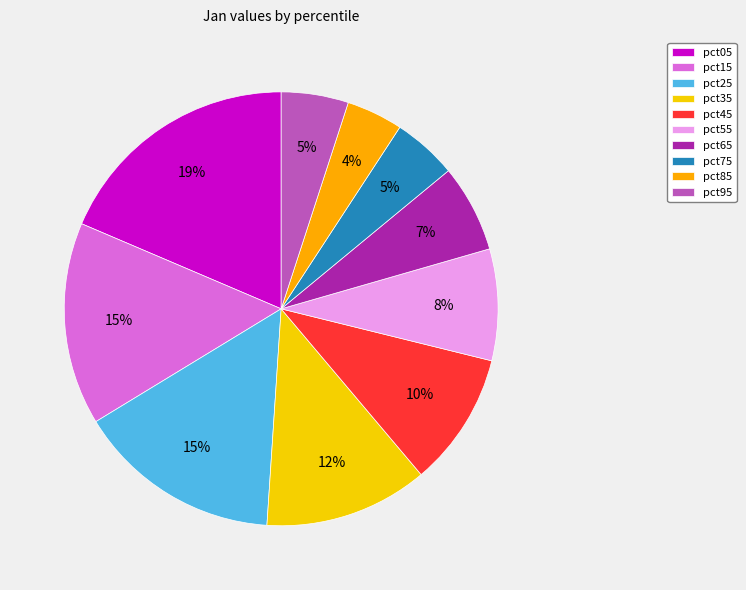

Which has a higher value, pct65 or pct95?

pct65